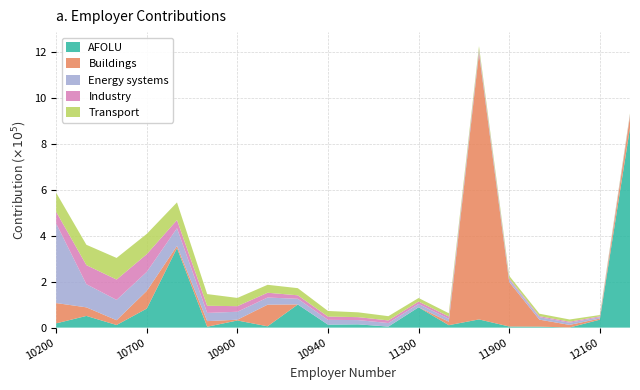

Reading left to right, what are all the values shown in this chart?

AFOLU: 18523	50887	11372	83007	346034	3833	31058	5740	100750	12901	14231	4534	88486	10610	35746	4923	4396	523	34546	868428
Buildings: 88386	37345	20872	76816	9571	24397	3475	94121	266	32	0	147	293	15267	1158954	193583	30388	11372	4923	50887
Energy systems: 346034	100750	88486	83007	76816	35746	34546	31058	24397	20872	18523	15267	14231	12901	11372	10750	10610	9571	5740	4534
Industry: 50887	83007	88386	76816	35746	31058	24397	20872	15267	14231	12901	11372	10610	9571	5740	4923	4534	4396	3833	3475
Transport: 83007	88486	94121	88386	76816	50887	35746	34546	31058	24397	20872	18523	15267	14231	12901	11372	10610	9571	5740	4534